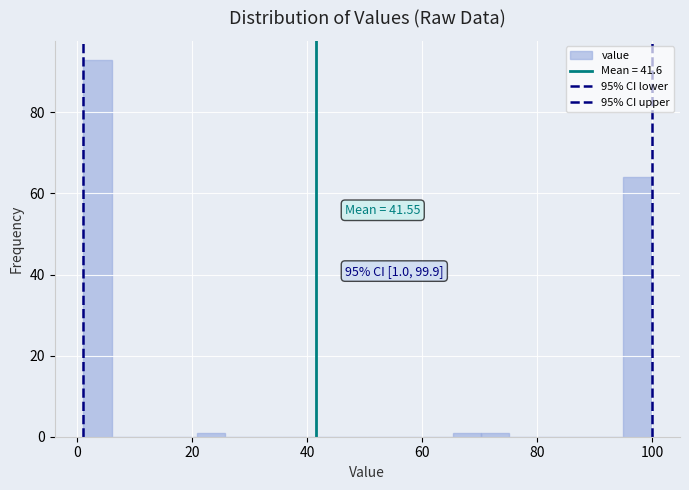

Around what value on the x-axis is the tallest bar? Give the approximate position of its centre, as read against the axis.

4